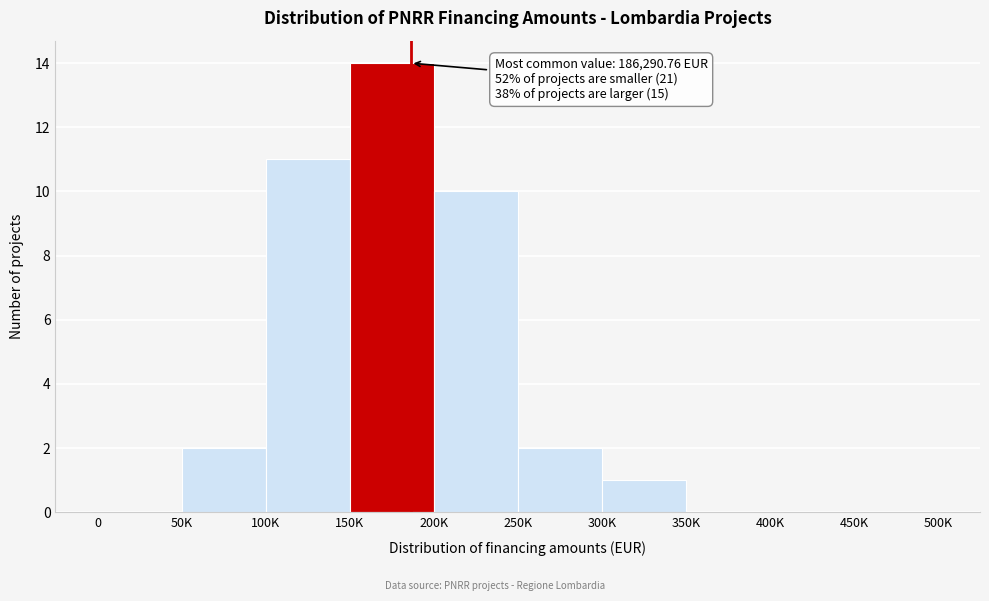

Reading right to left, list all the values displayed in this chart.

450K=0	400K=0	350K=0	300K=1	250K=2	200K=10	150K=14	100K=11	50K=2	0=0